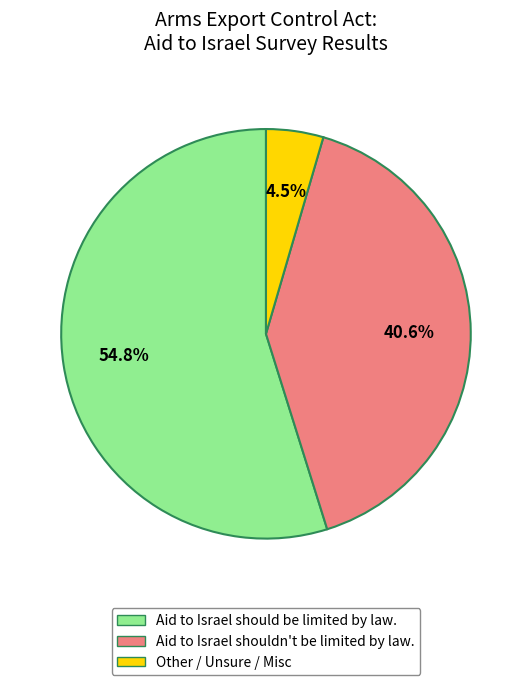

Is there a majority slice in this chart?

Yes